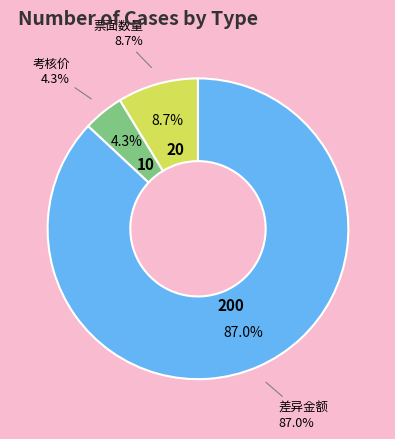

Approximately how many times larger is the value at 考核价 compared to 差异金额?

0.1